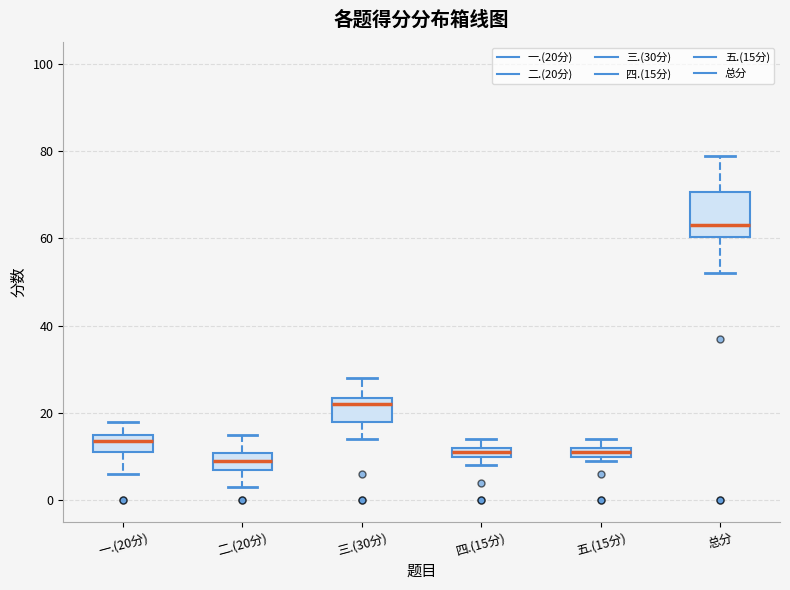

Which box is the tallest, from its lower edge to its upper edge?

总分